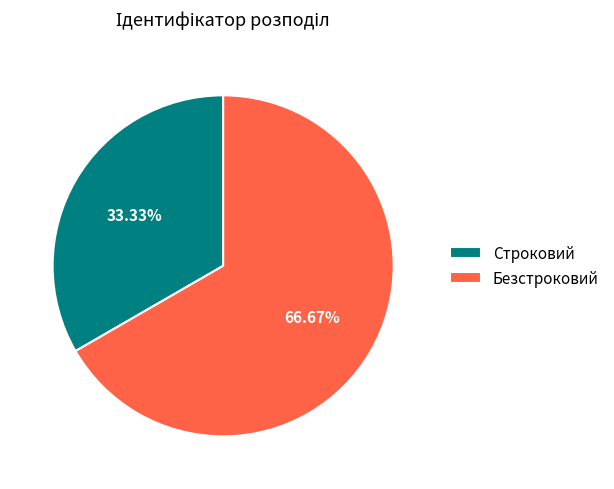

What percentage is NOT represented by Безстроковий?

33.3%